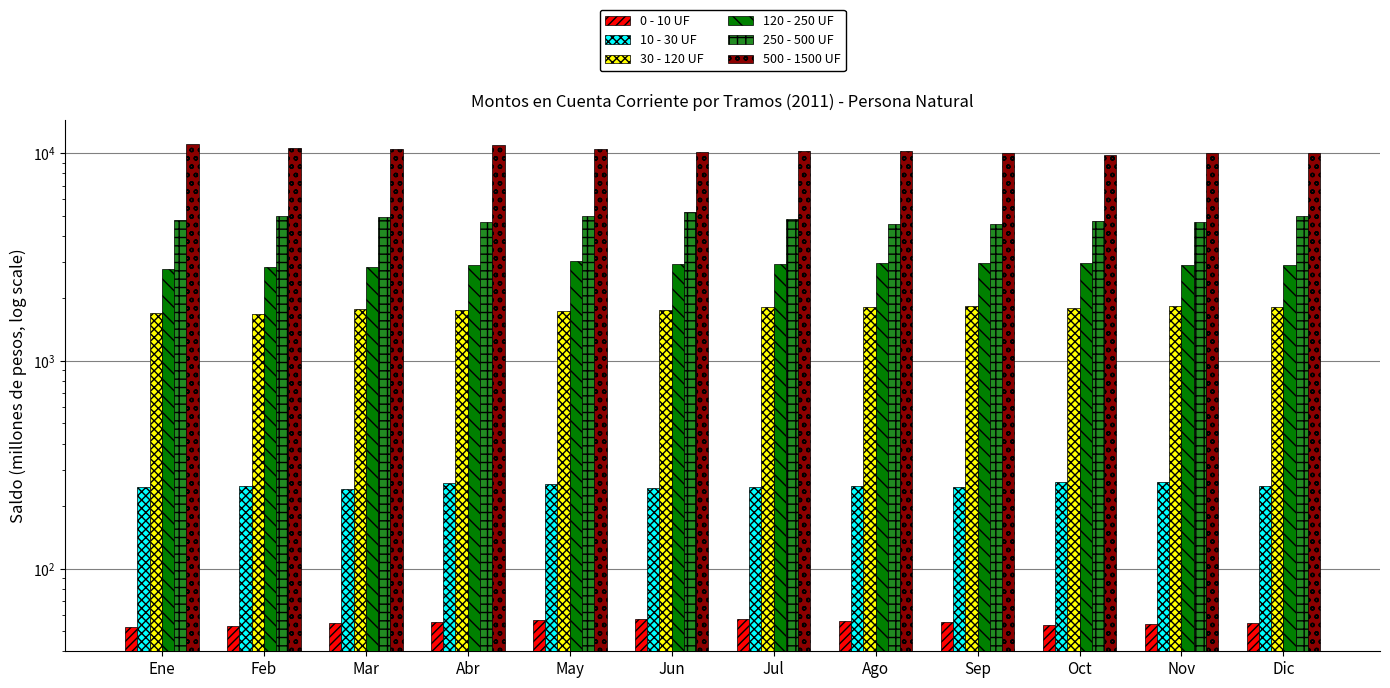

Which series has the largest total across all categories?

500 - 1500 UF